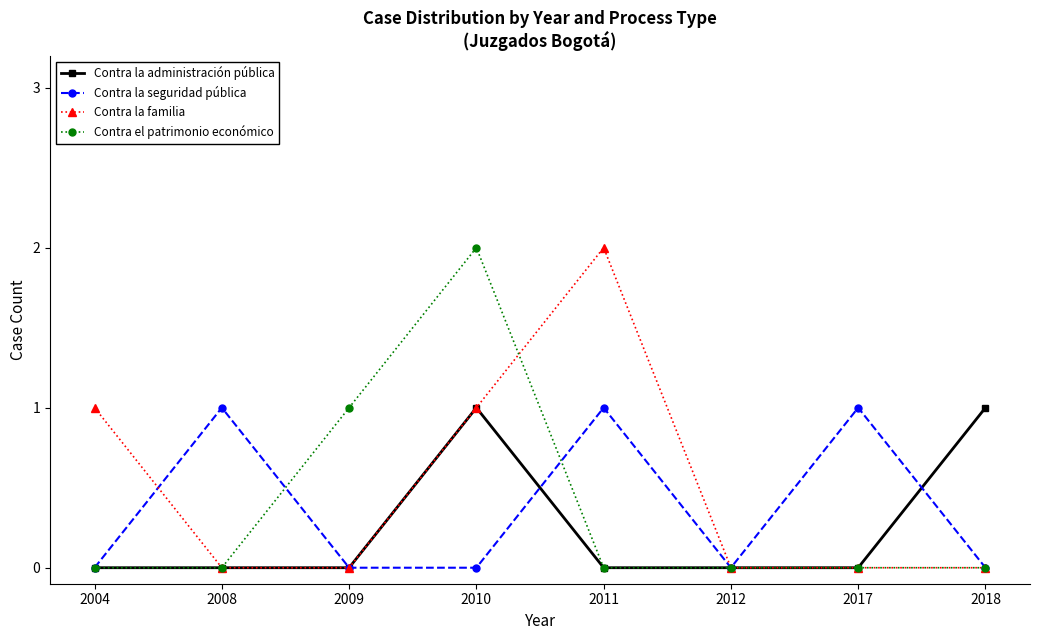

The value of Contra el patrimonio económico at 2008 is 0. True or false?

True